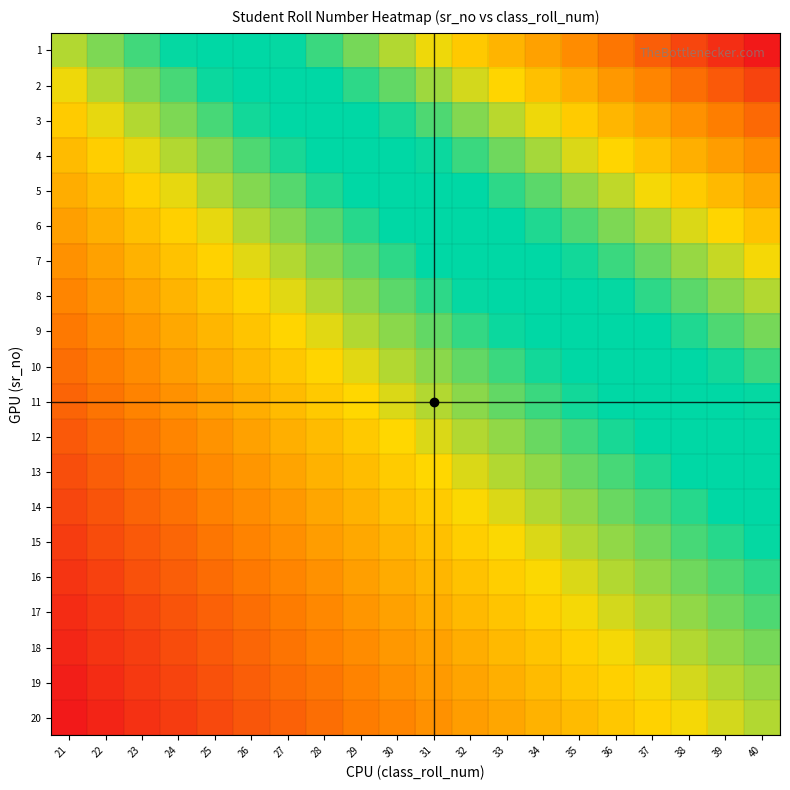

Count the number of categories in the chart.

20